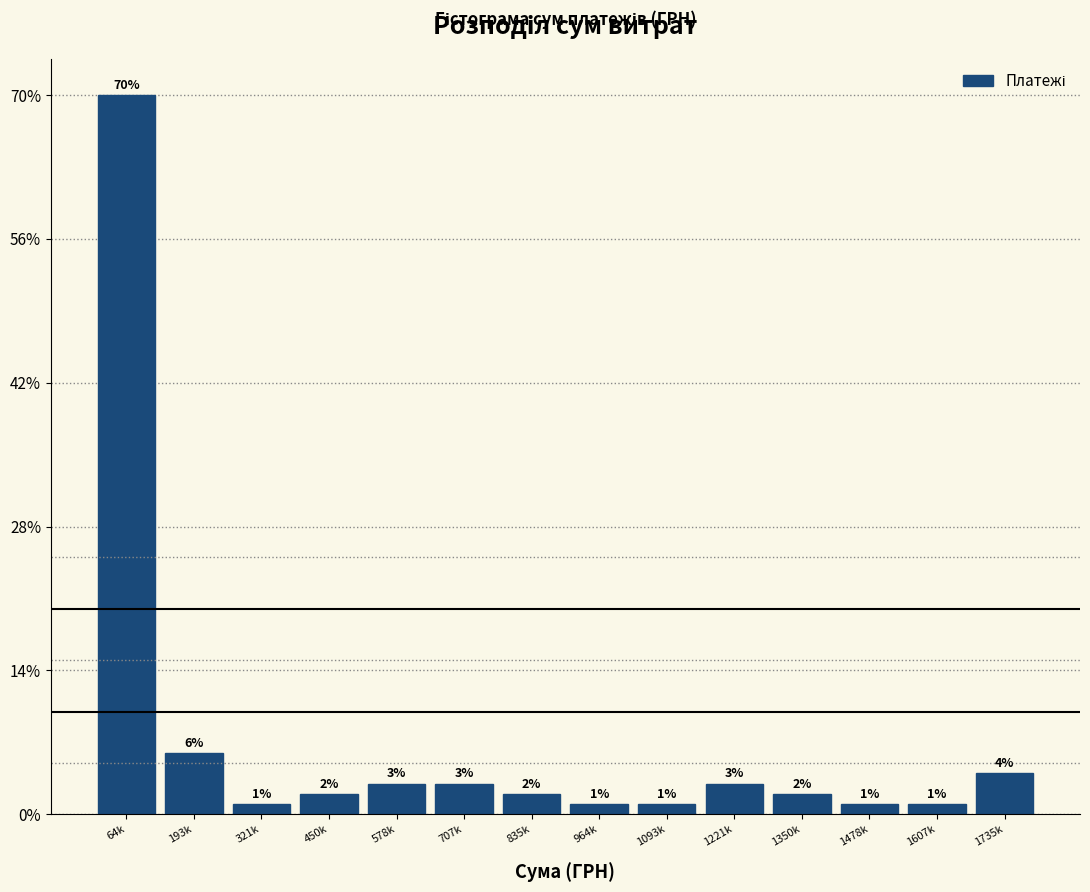

Reading left to right, extract all data points from this chart.

64k=70	193k=6	321k=1	450k=2	578k=3	707k=3	835k=2	964k=1	1093k=1	1221k=3	1350k=2	1478k=1	1607k=1	1735k=4